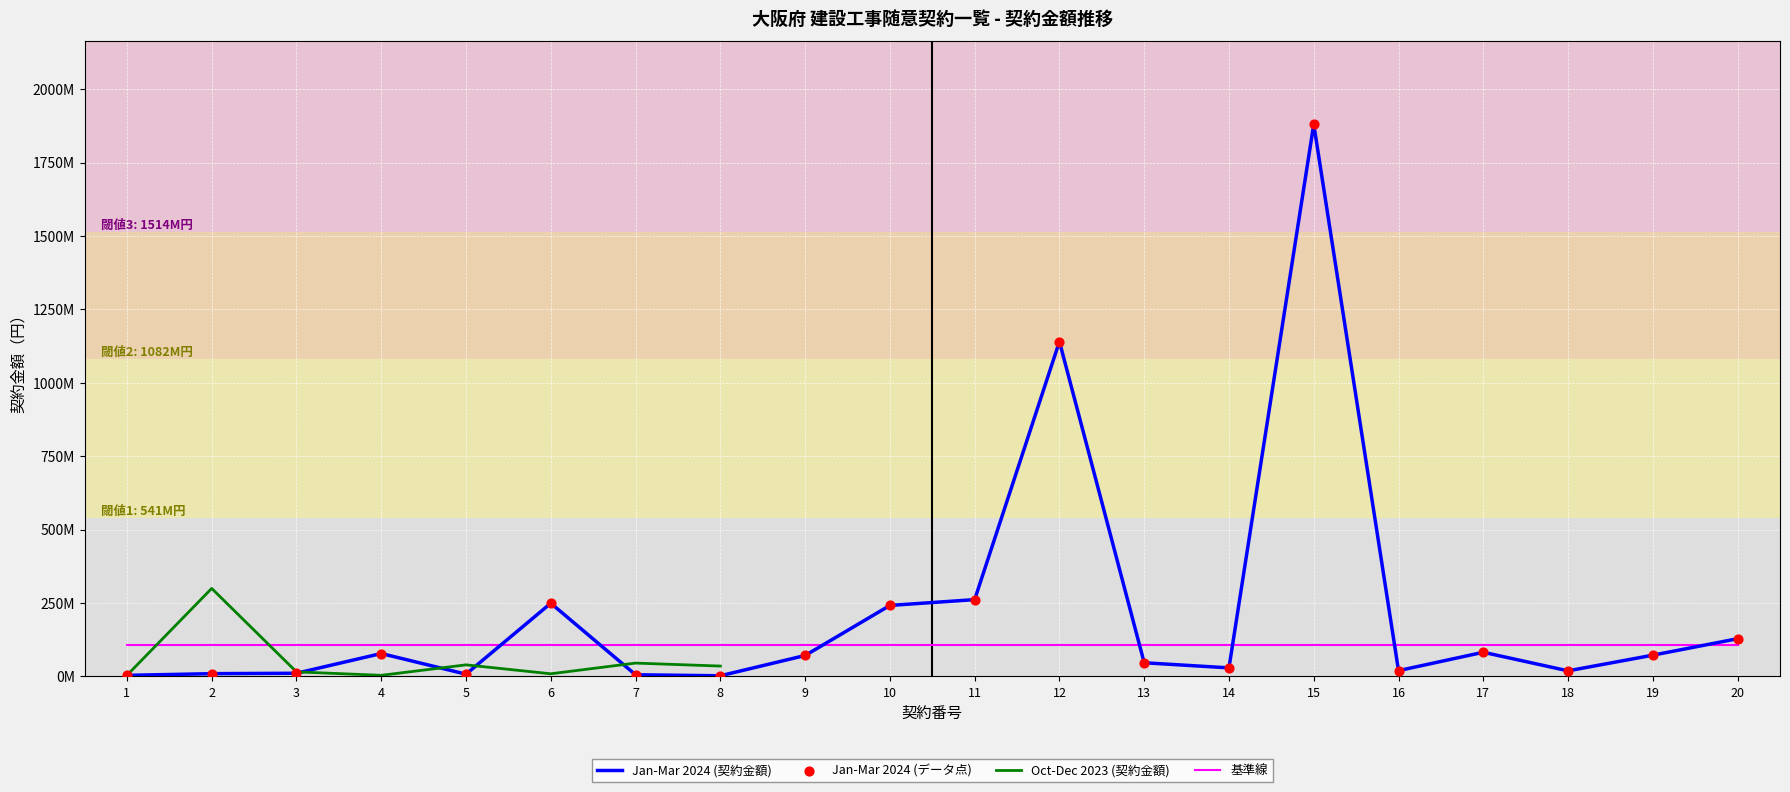

What is the total value across all series at 2?

427377500.0